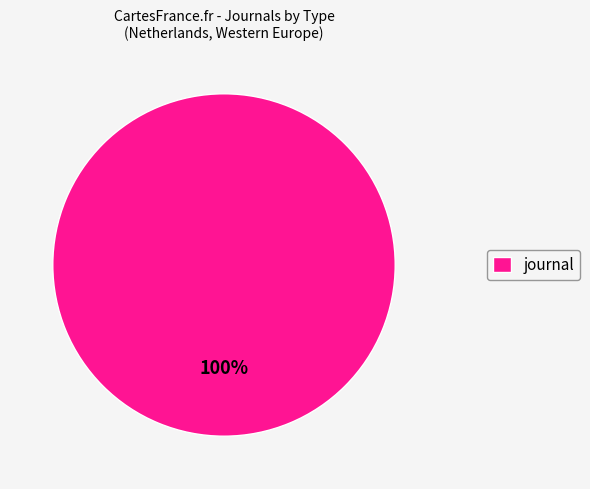

To the nearest percent, what portion does journal represent?

100%